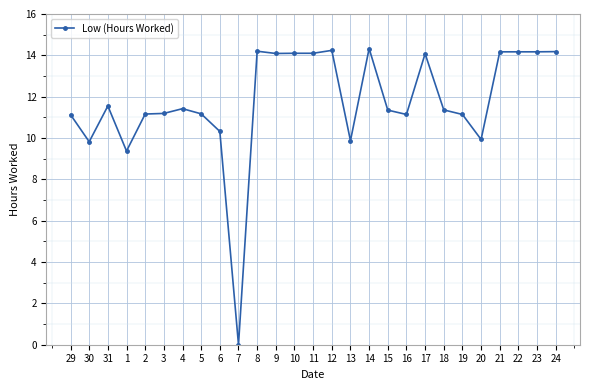

Does the chart display data point markers on the line(s)?

Yes